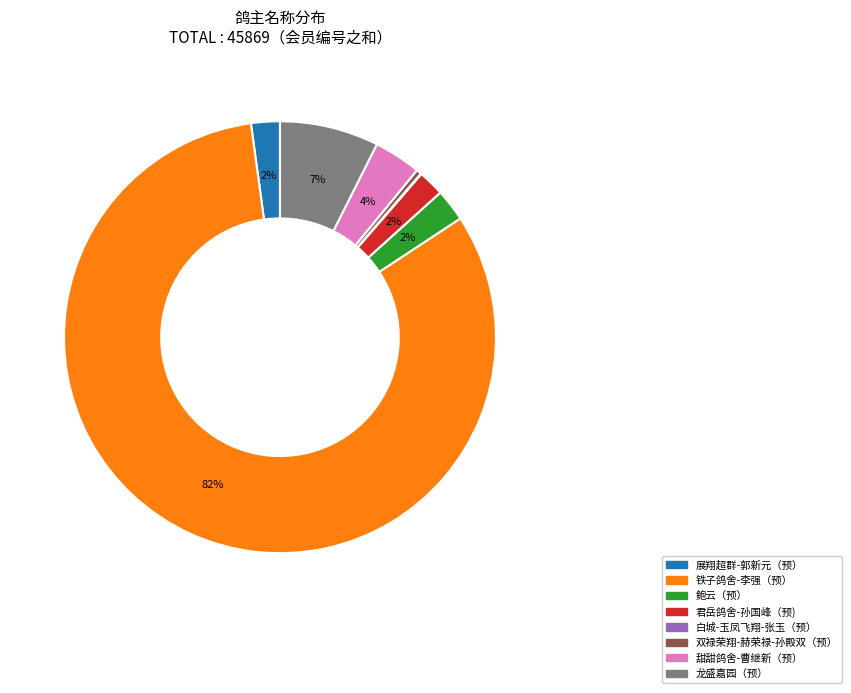

Is it true that 龙盛嘉园（预） is 7% of the pie?

True